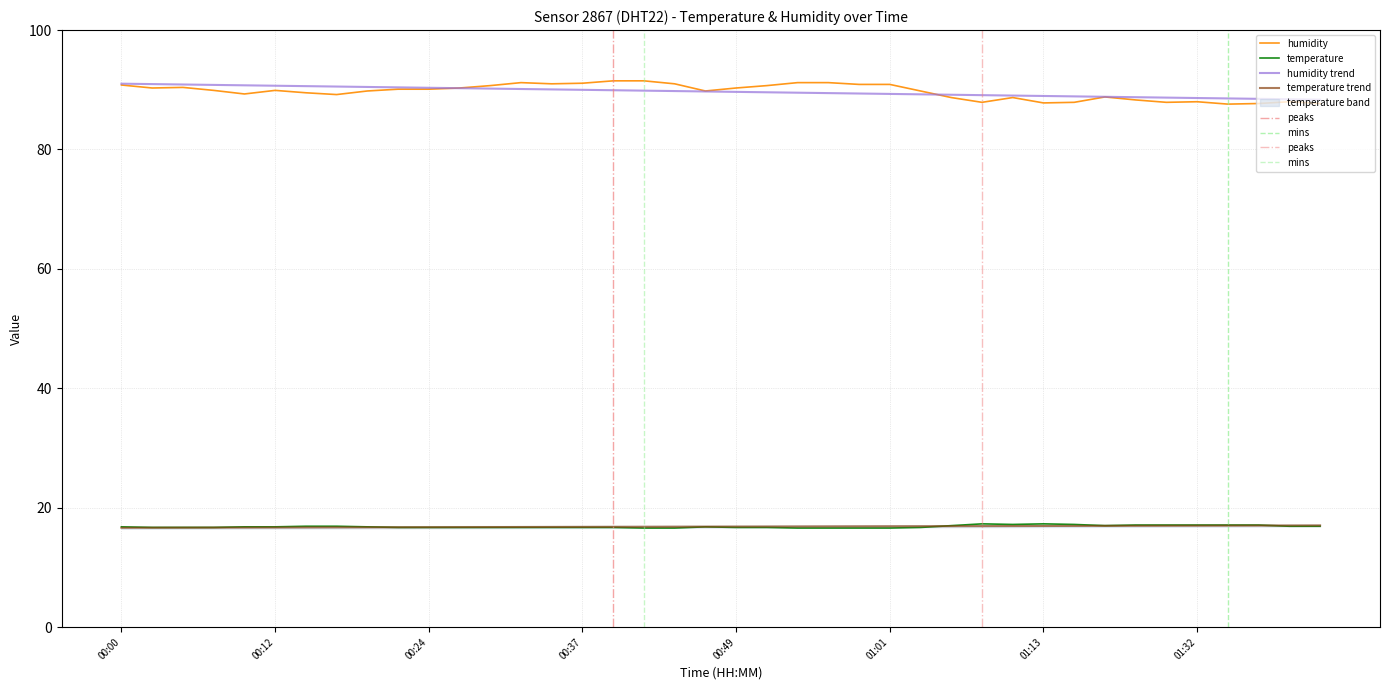

Read the humidity value at 2023-07-31T00:07:51.

89.9